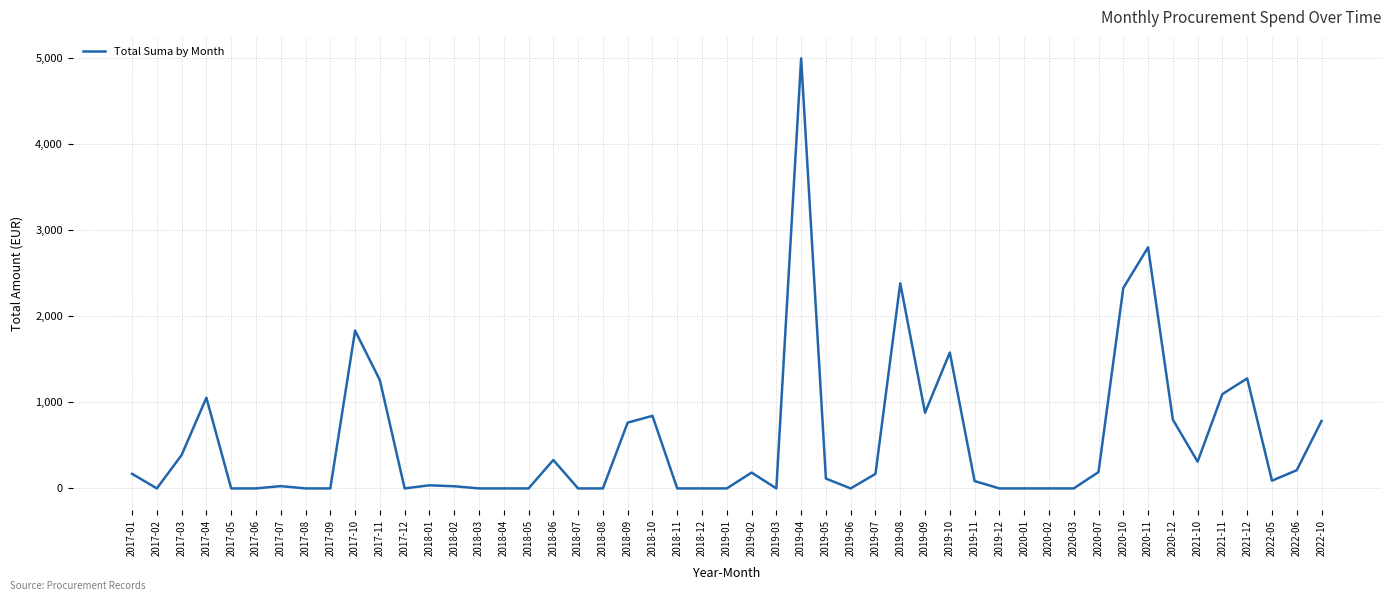

At which category does the data reach its first local peak?

2017-04